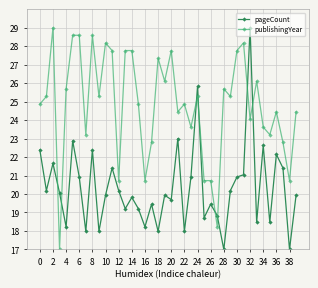

Which series ends up on top after the final intersection of publishingYear and pageCount?

publishingYear